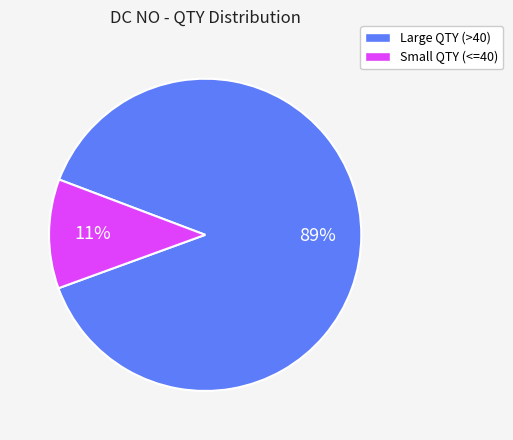

Do Large QTY (>40) and Small QTY (<=40) together represent more than half of the pie?

Yes